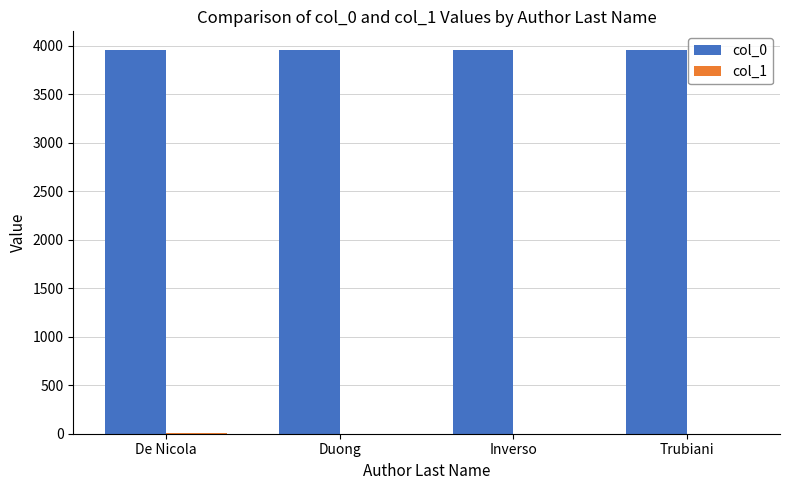

What is the total value across all series at Inverso?

3950